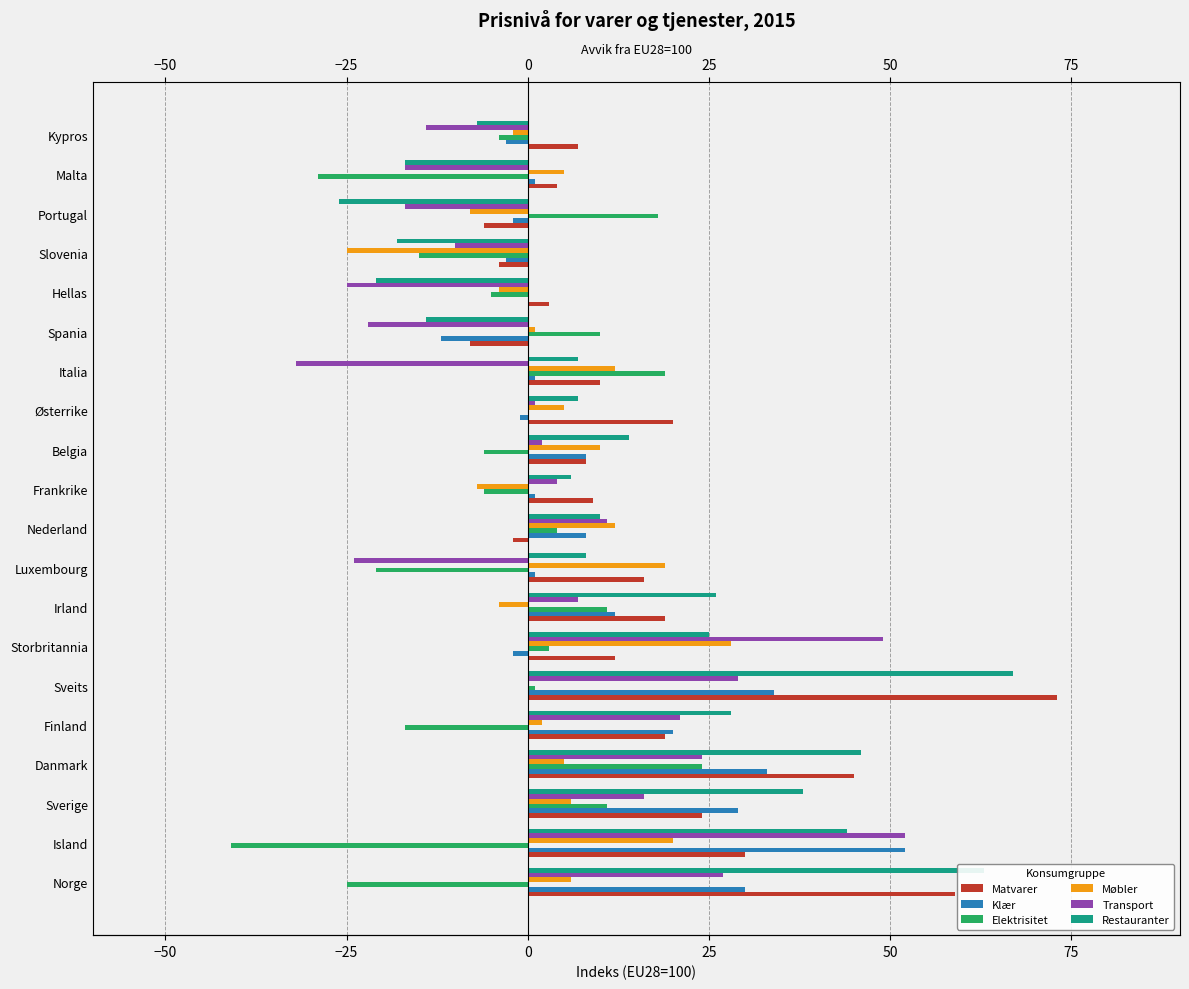

What are all the series names shown in the legend?

Matvarer, Klær, Elektrisitet, Møbler, Transport, Restauranter